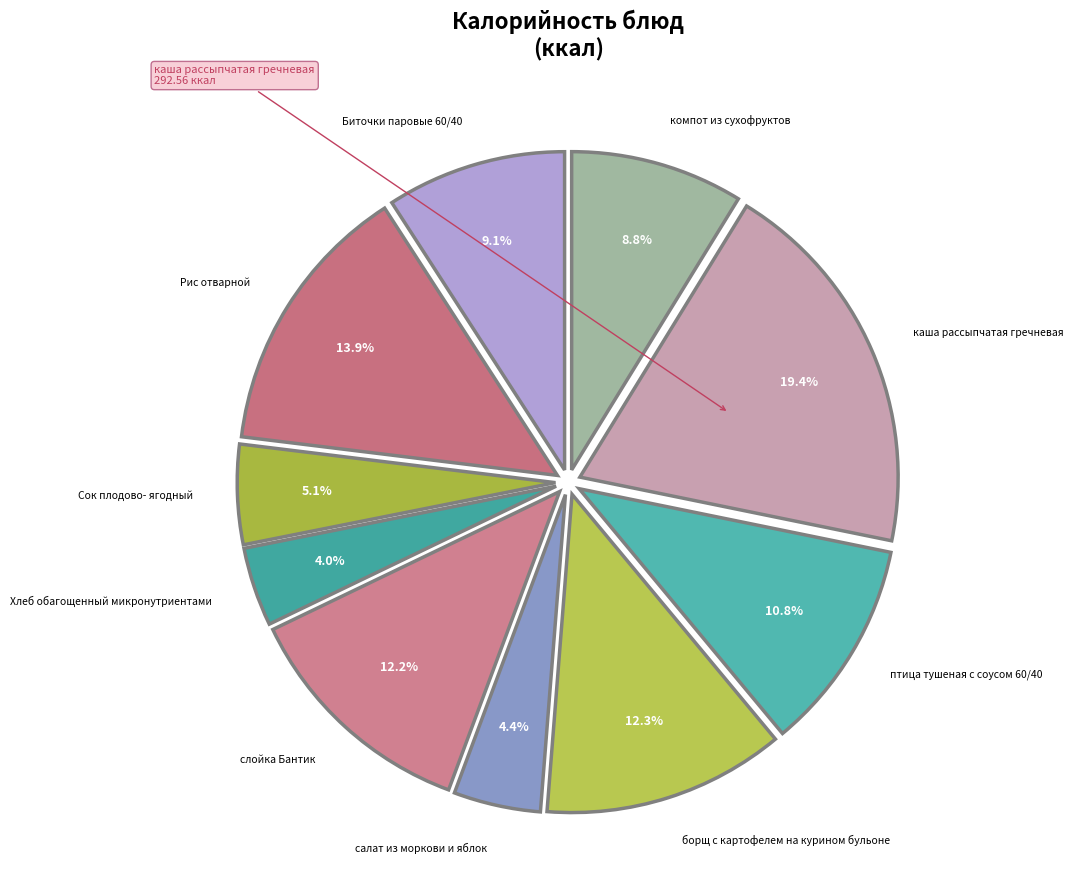

To the nearest percent, what is the difference between the птица тушеная с соусом 60/40 and компот из сухофруктов slice percentages?

2%